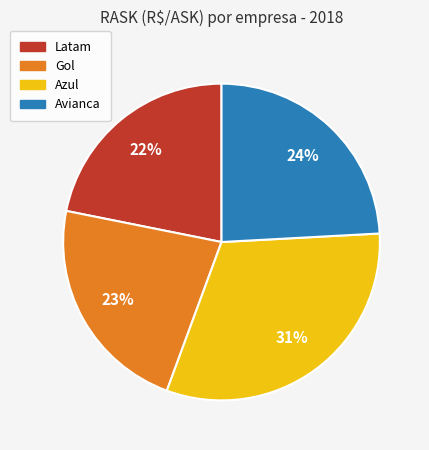

What percentage is the Azul slice, to the nearest percent?

31%